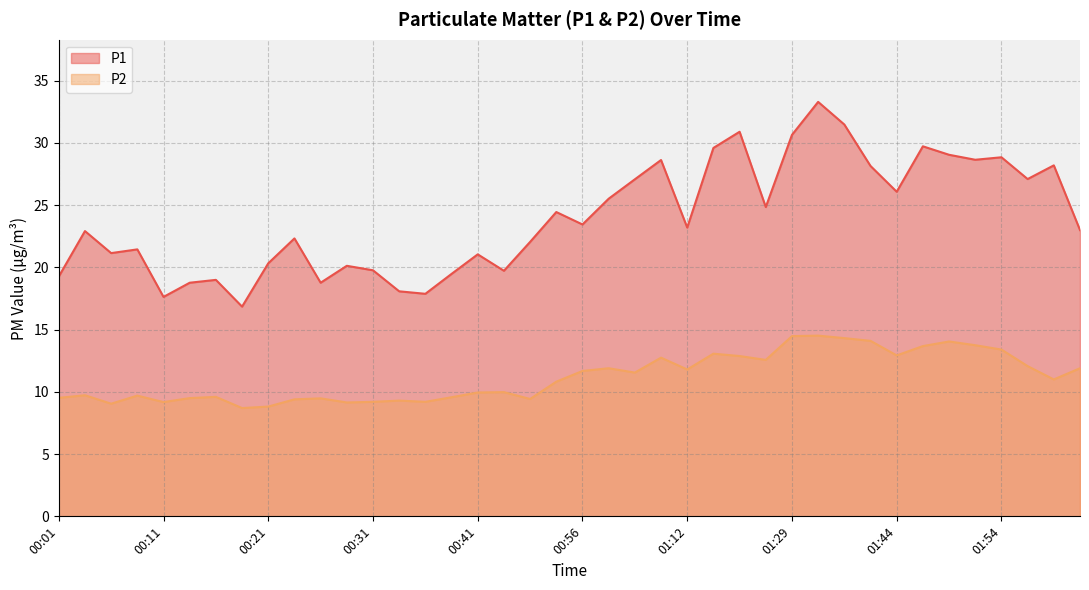

What is the sum of the P2 values at 00:29 and 00:06?

18.2